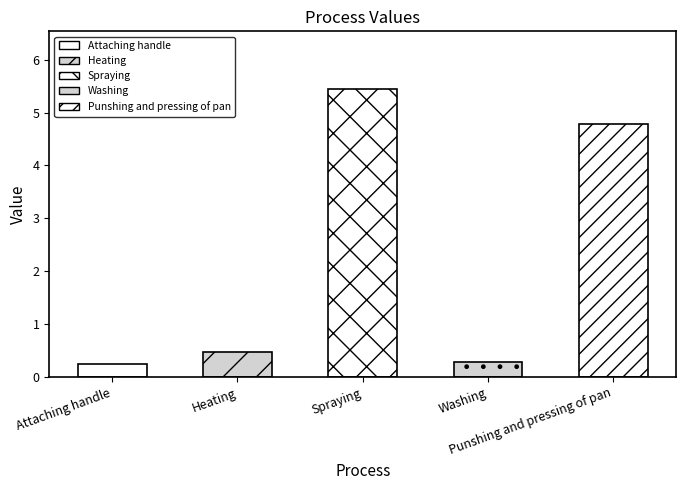

Reading left to right, list all the values displayed in this chart.

0.2	0.5	5.4	0.3	4.8